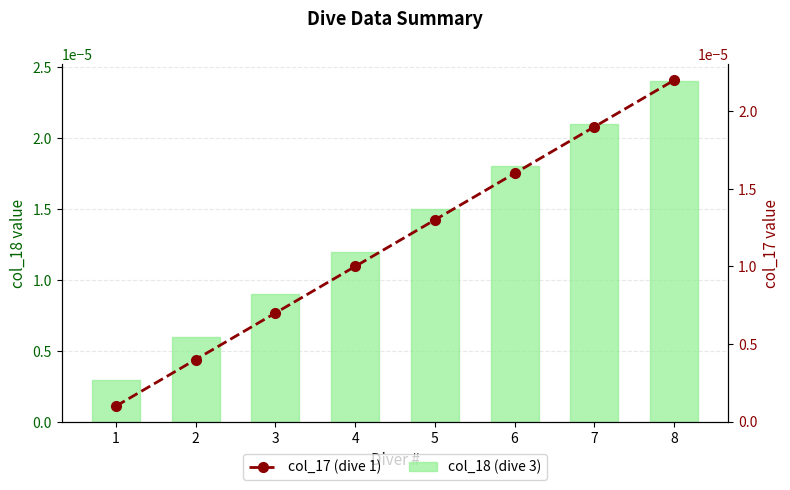

Does the chart contain stacked bars?

No